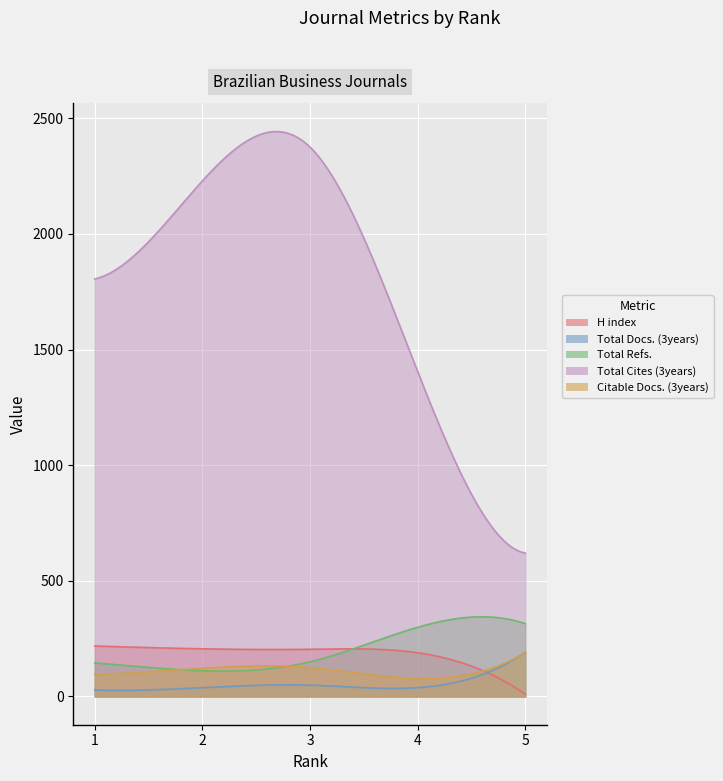

True or false: Total Cites (3years) and H index intersect in this chart.

False